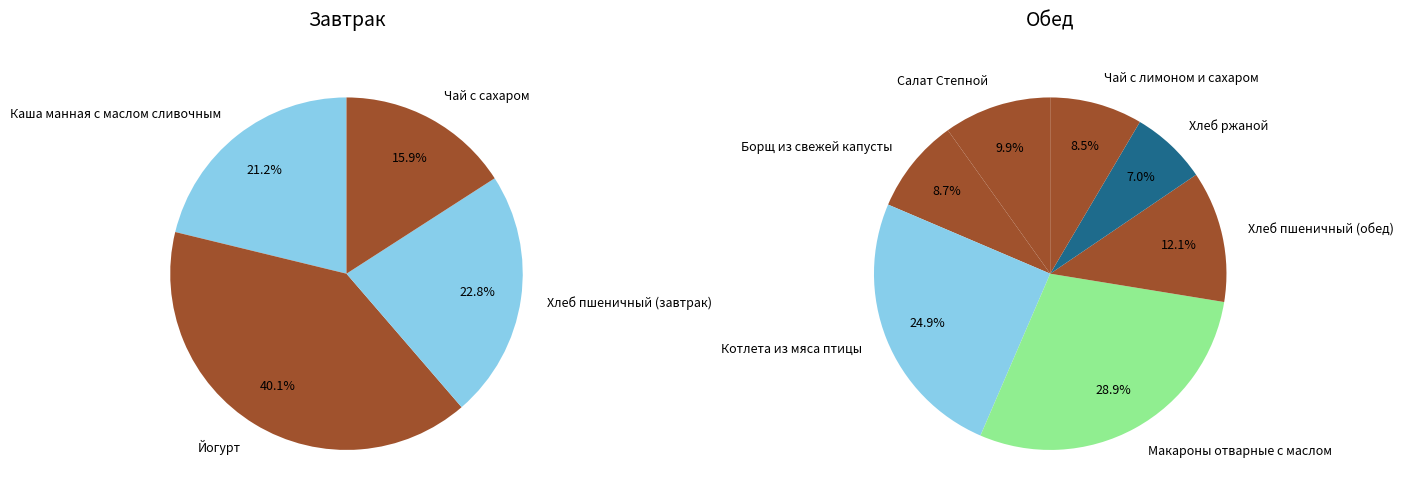

Is there any slice that represents more than half of the pie?

No